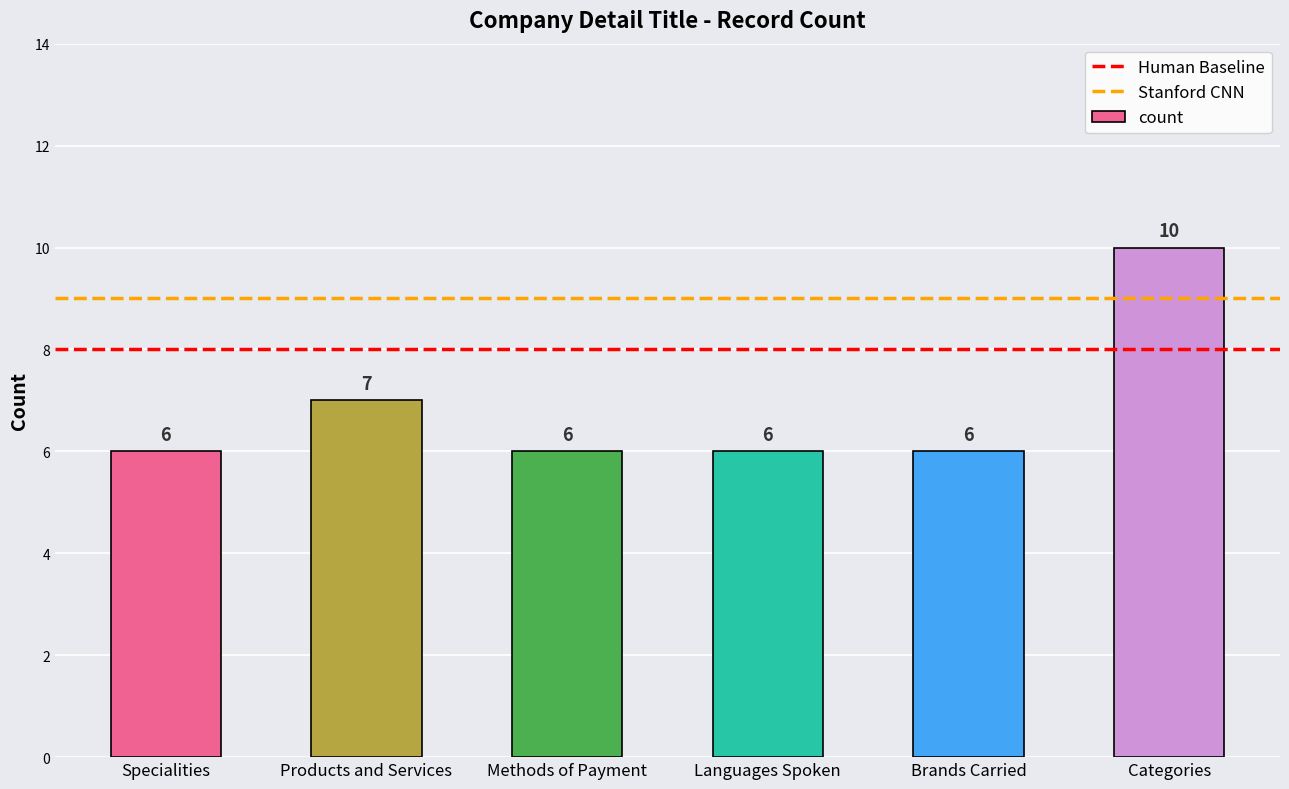

What is the minimum value shown in the chart?

6